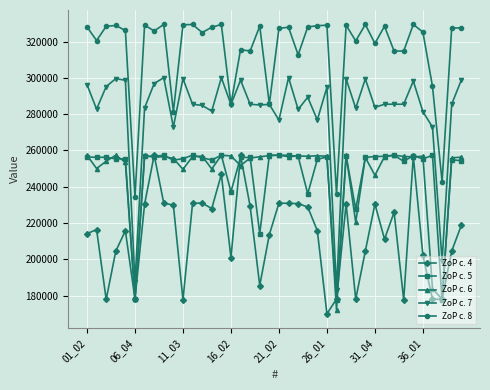

True or false: ZoP c. 6 and ZoP c. 7 cross at least once.

False